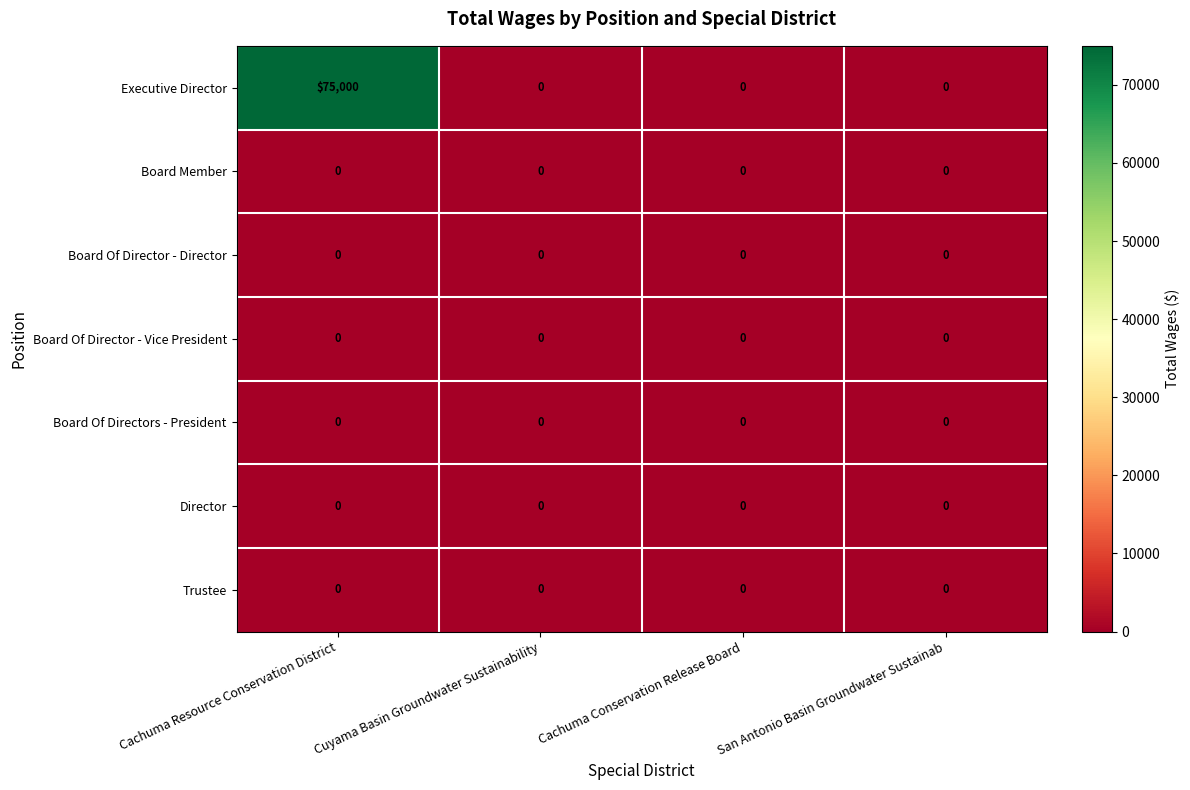

Which series has the largest range (max minus min)?

Executive Director